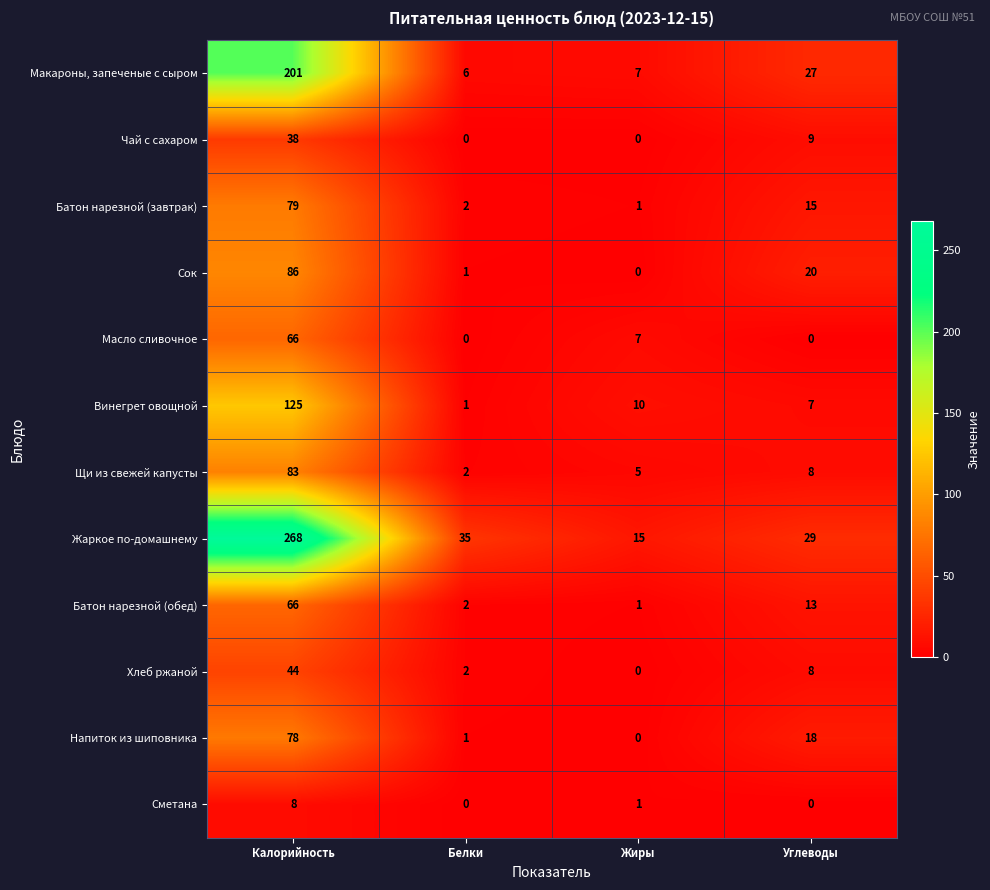

What is the difference between the Винегрет овощной values at Белки and Углеводы?

6